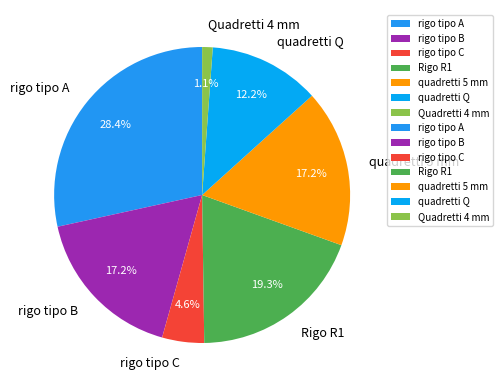

Is it true that rigo tipo B is 17% of the pie?

True